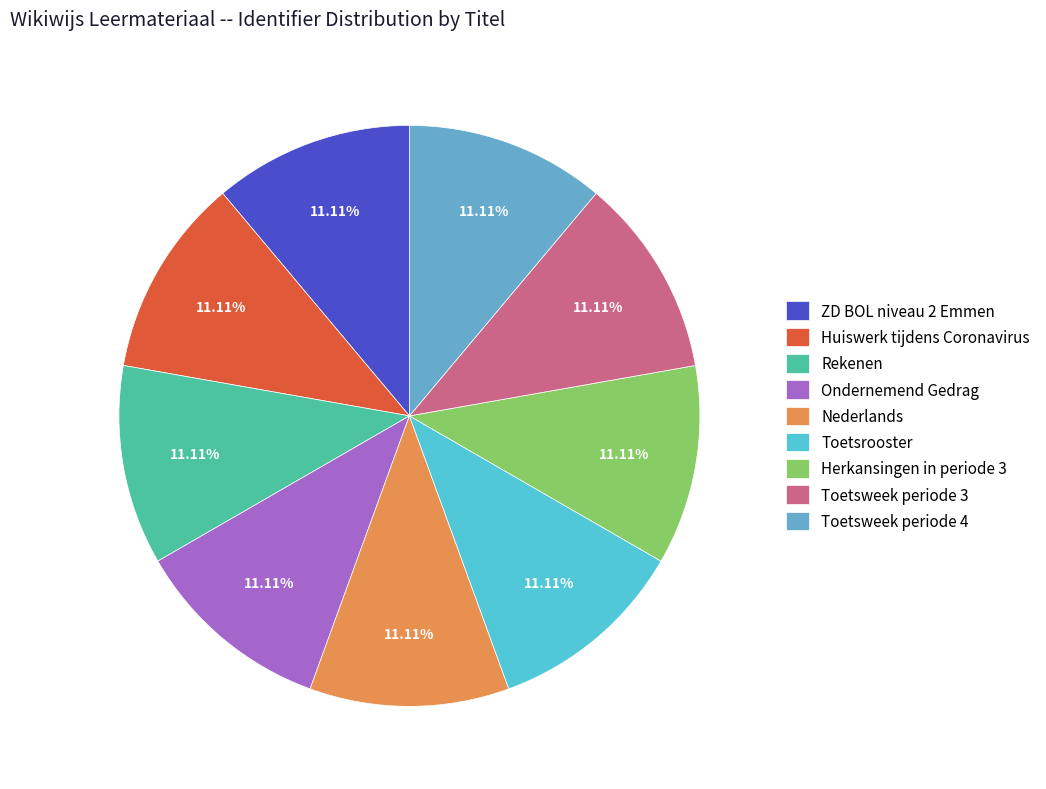

Which category has the biggest portion of the pie?

Toetsweek periode 4